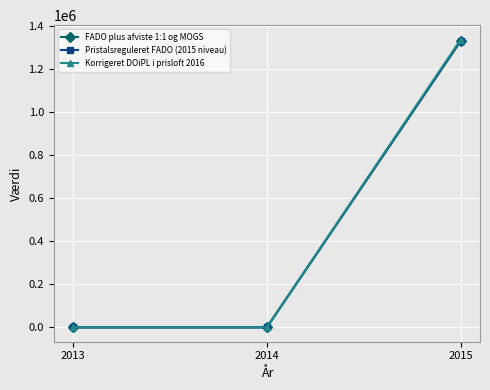

Does the chart have visible grid lines?

Yes